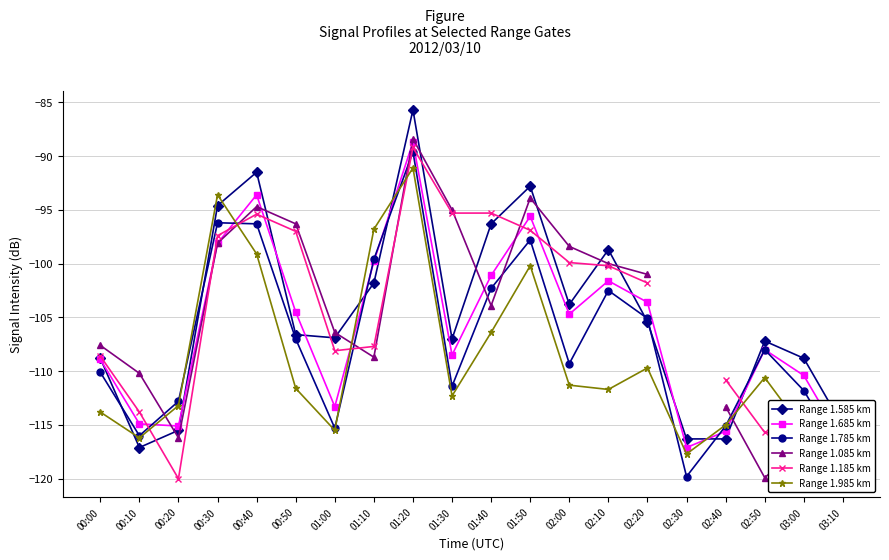

What is the label of the 1st point from the left?

00:00